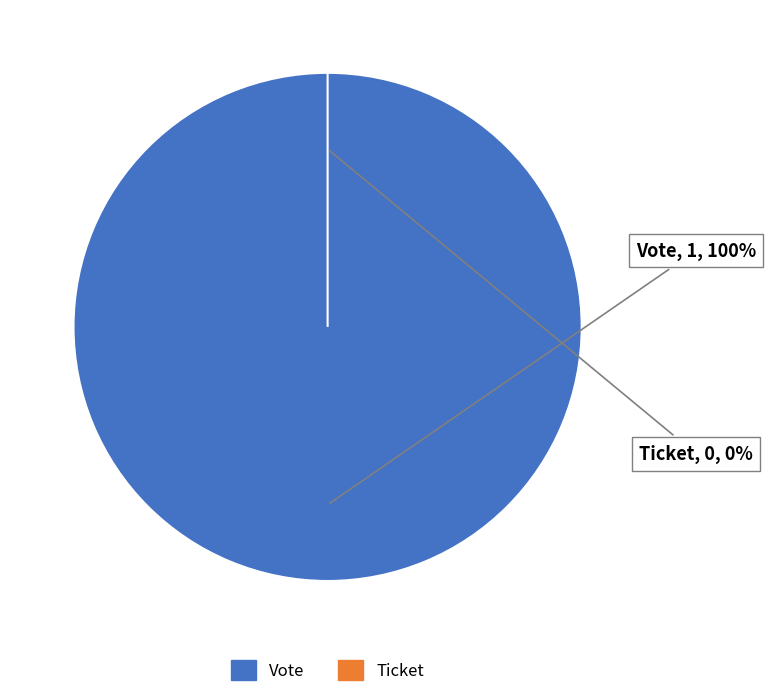

What percentage do Ticket and Vote together represent?

100.0%